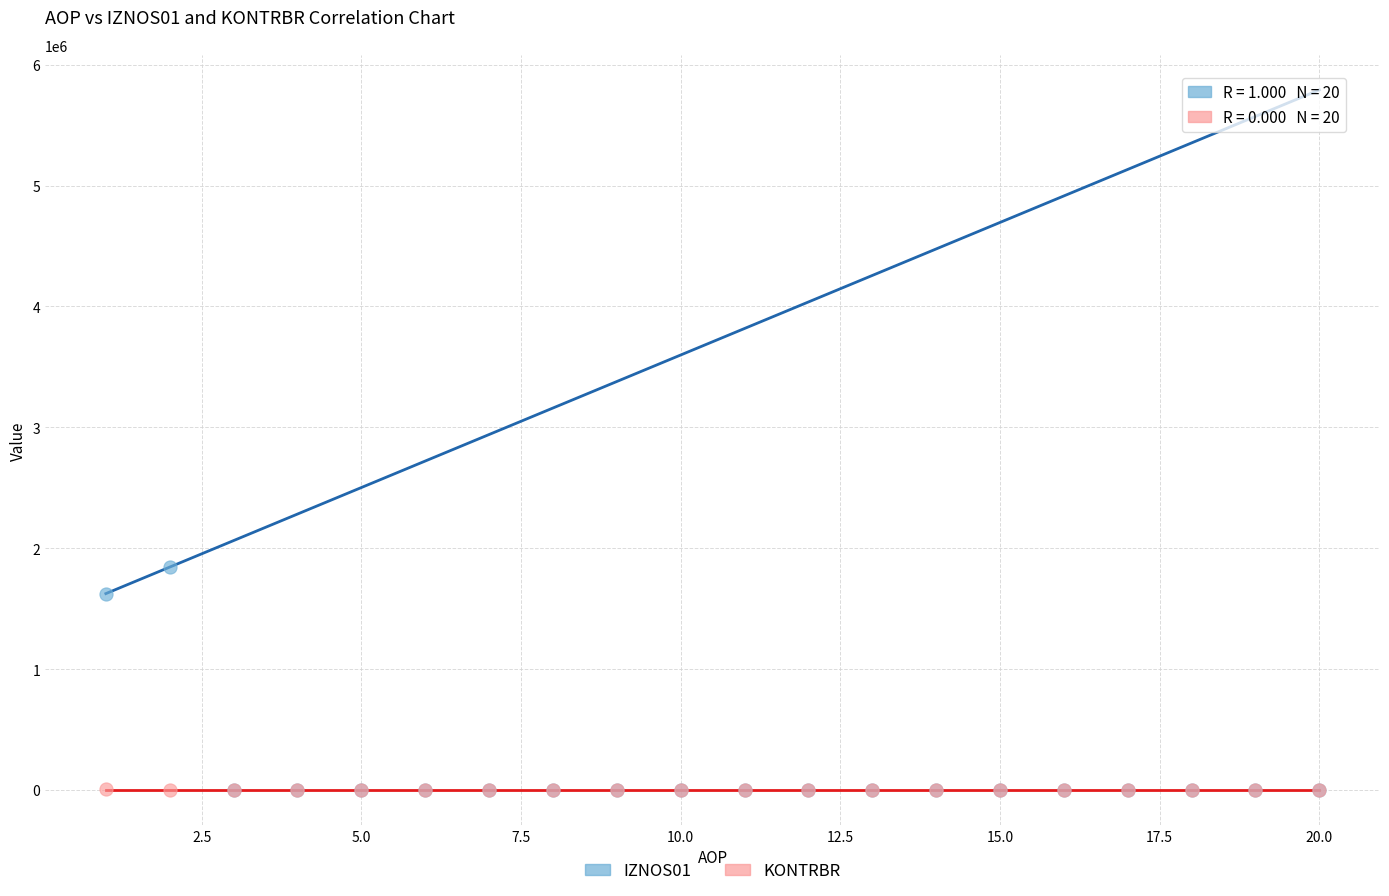

Across all series, what Y value is closest to 921914?

1624547.7